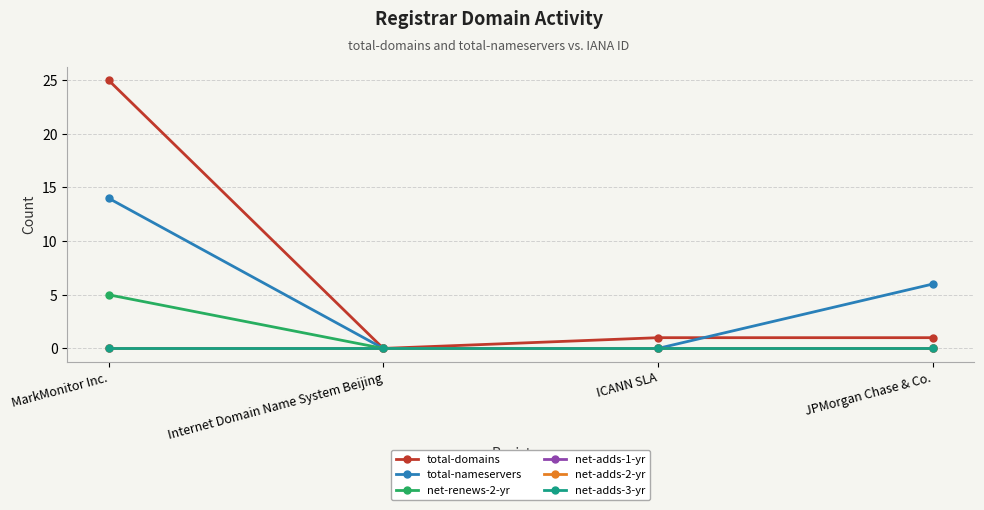

Rank the series by their maximum value, from lowest to highest.

net-adds-1-yr, net-adds-2-yr, net-adds-3-yr, net-renews-2-yr, total-nameservers, total-domains